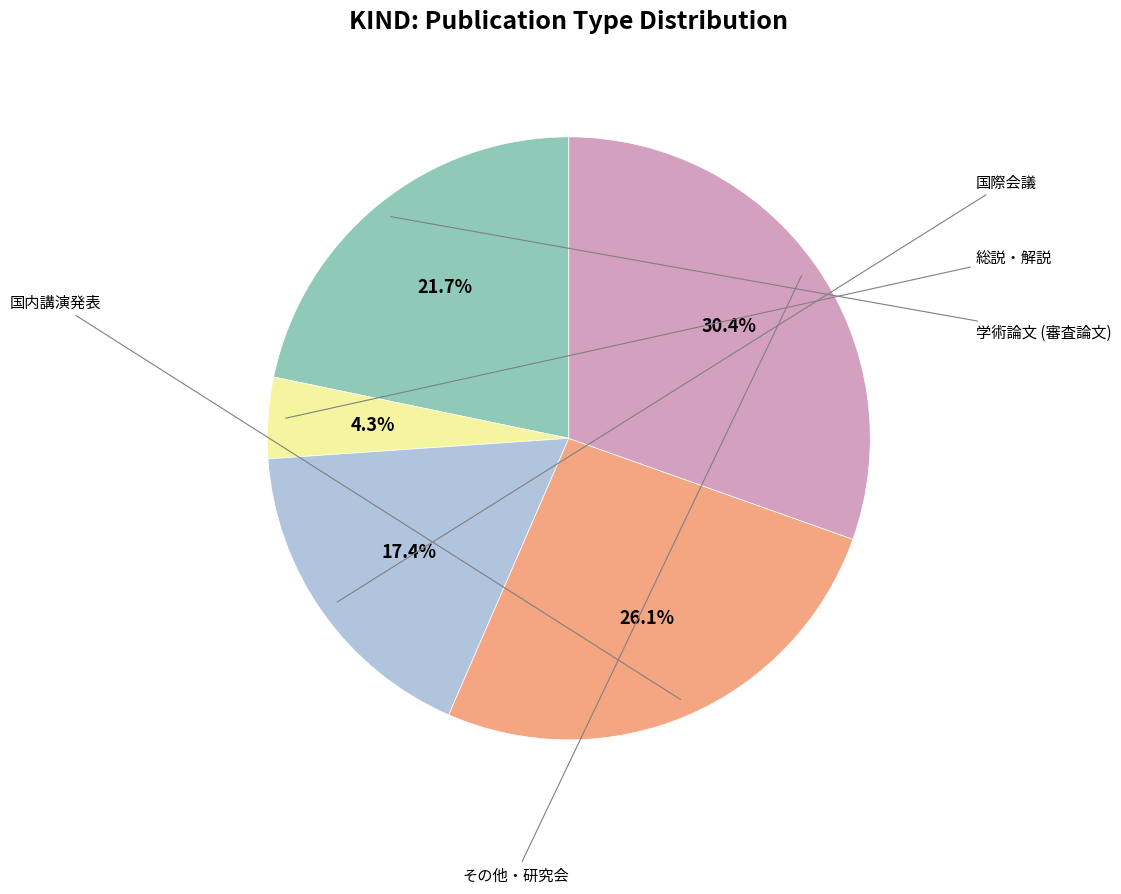

Does any single category account for the majority?

No